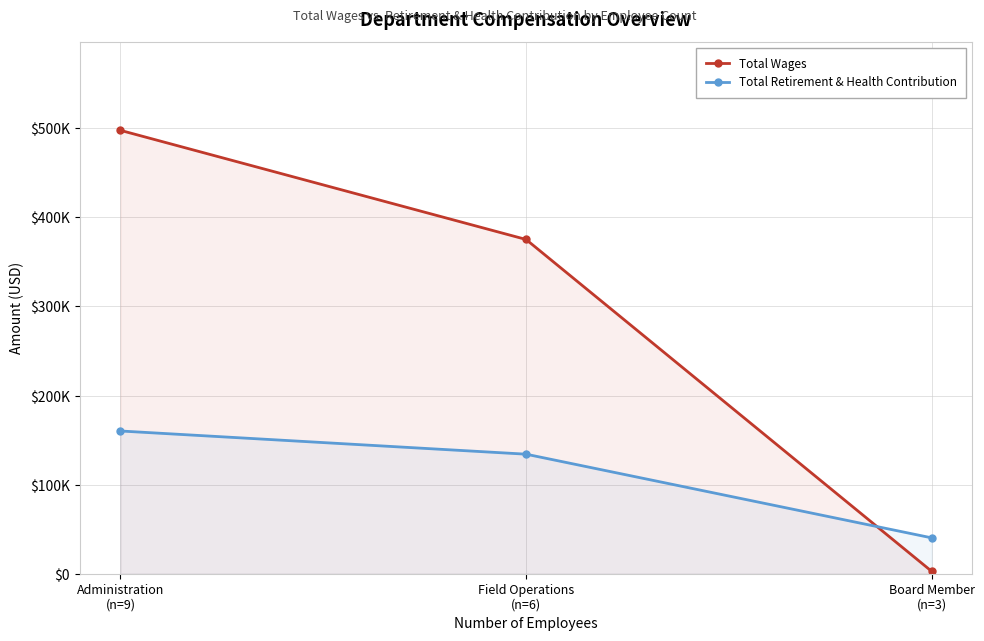

What is the maximum value shown in the chart?

497714